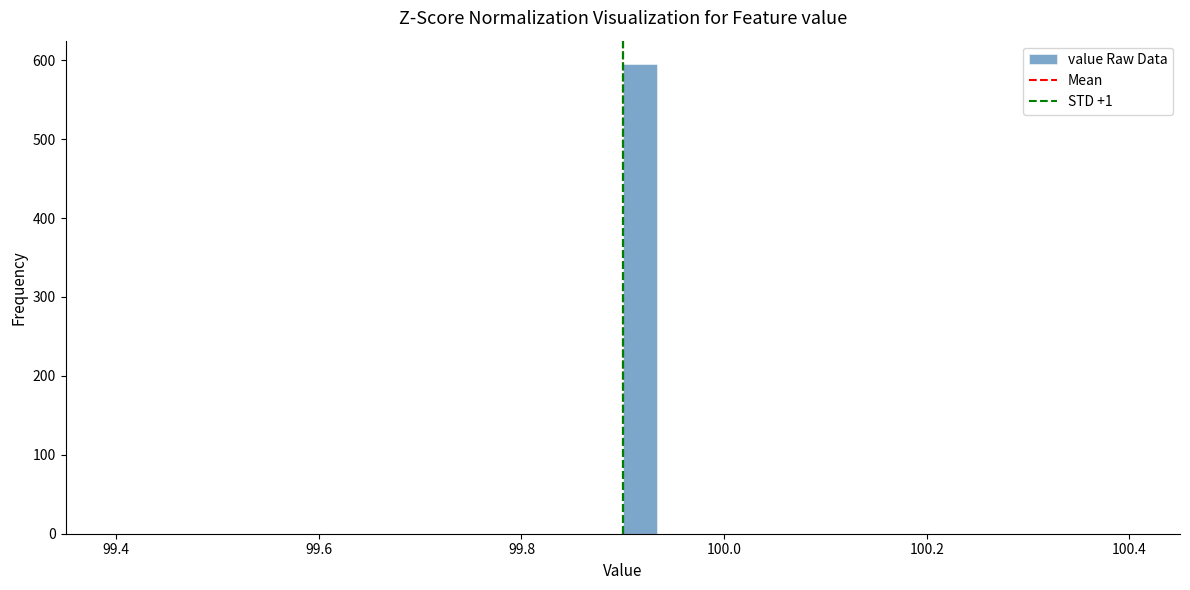

Read against the x-axis, roughly where is the centre of the tallest bar?

99.92